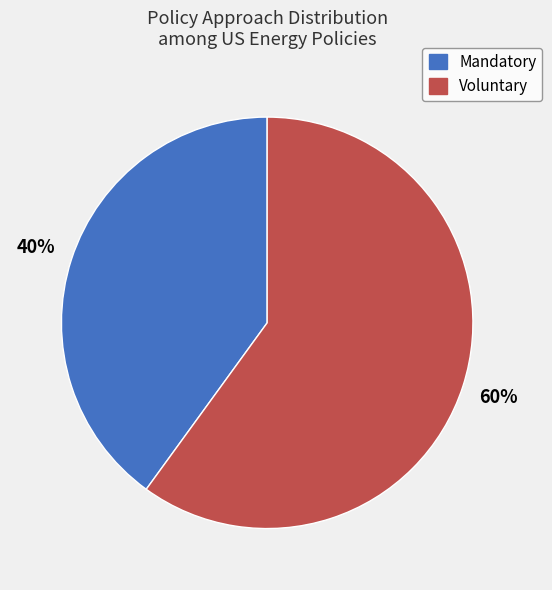

Count the number of slices in the pie.

2